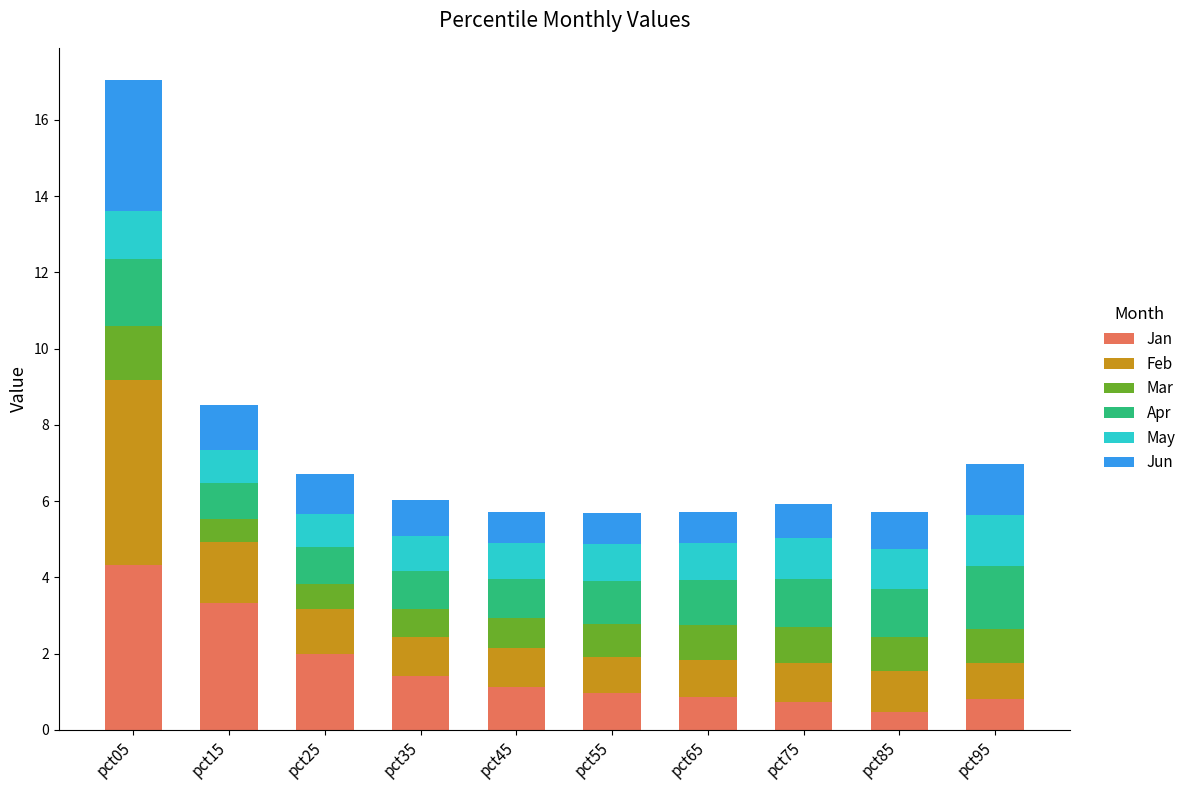

What is the maximum value for Jan?

4.3